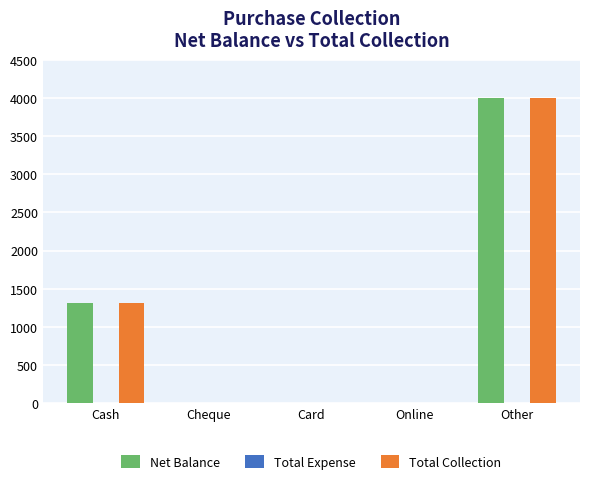

What is the sum of all Net Balance values?

5310